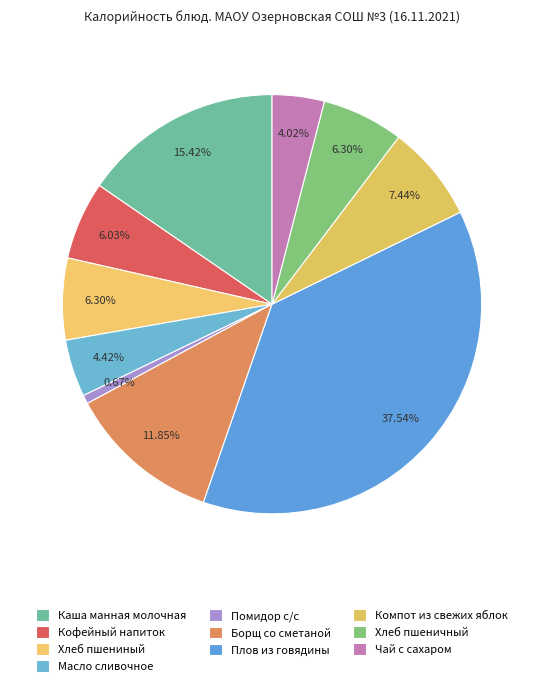

Which category has the smallest portion of the pie?

Помидор с/с